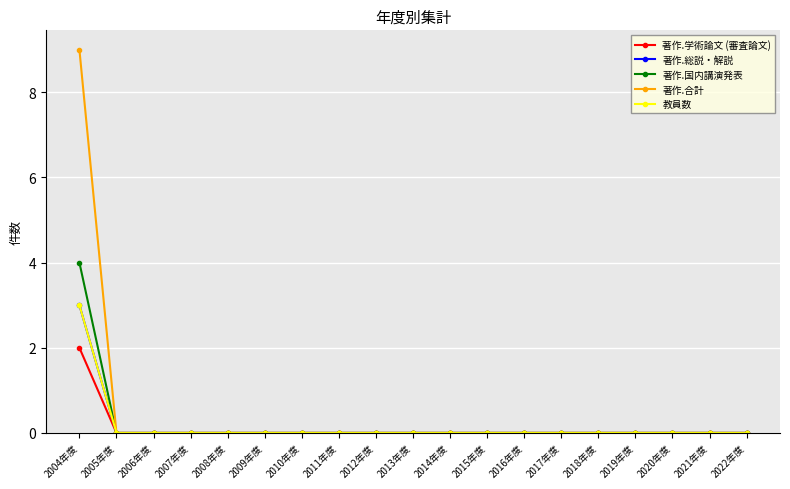

Does the chart have visible grid lines?

Yes